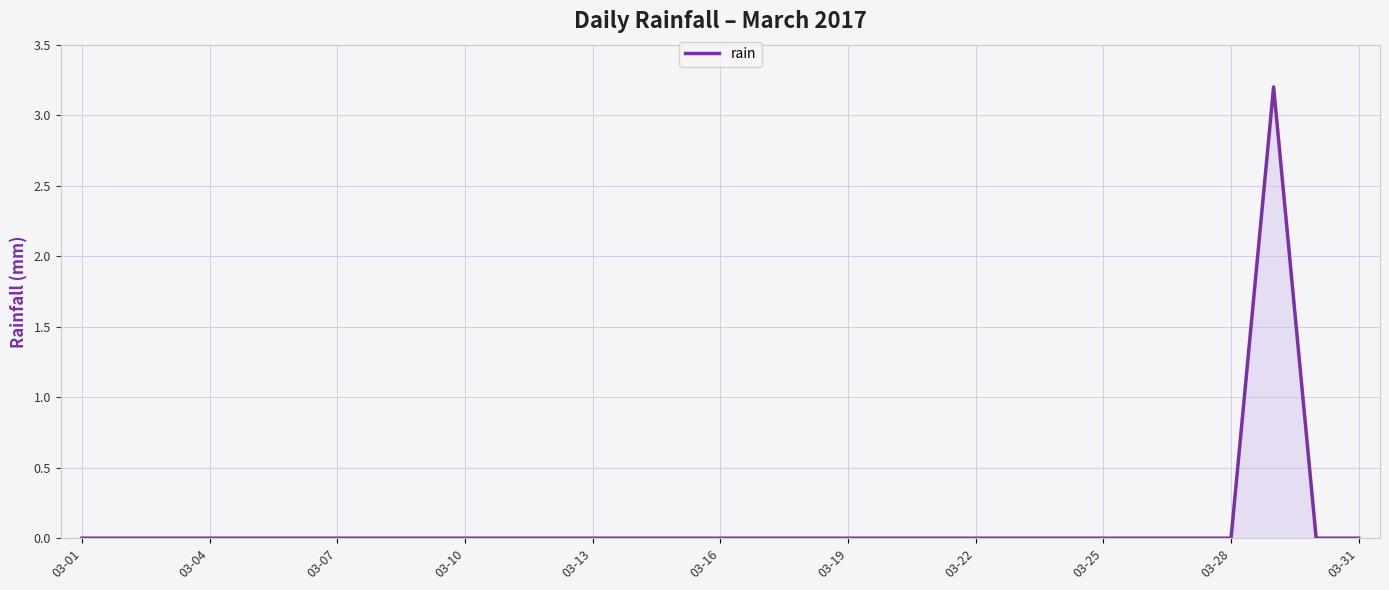

What is the maximum value shown in the chart?

3.2